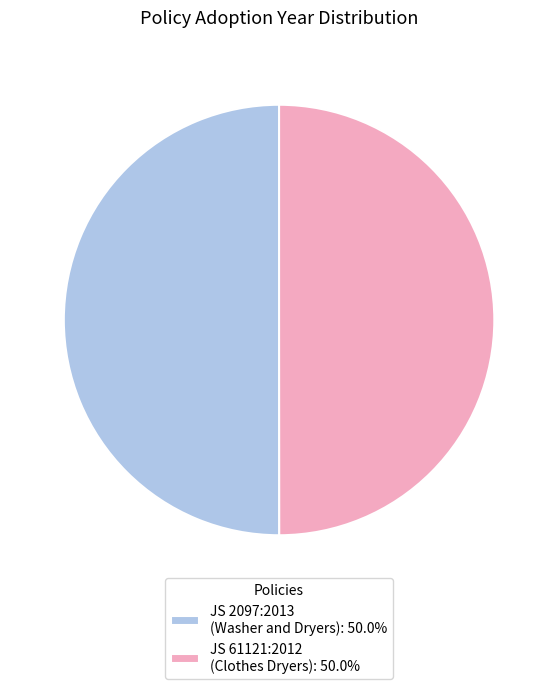

What is the ratio of the value at JS 2097:2013 (Washer and Dryers): 50.0% to the value at JS 61121:2012 (Clothes Dryers): 50.0%?

1.0